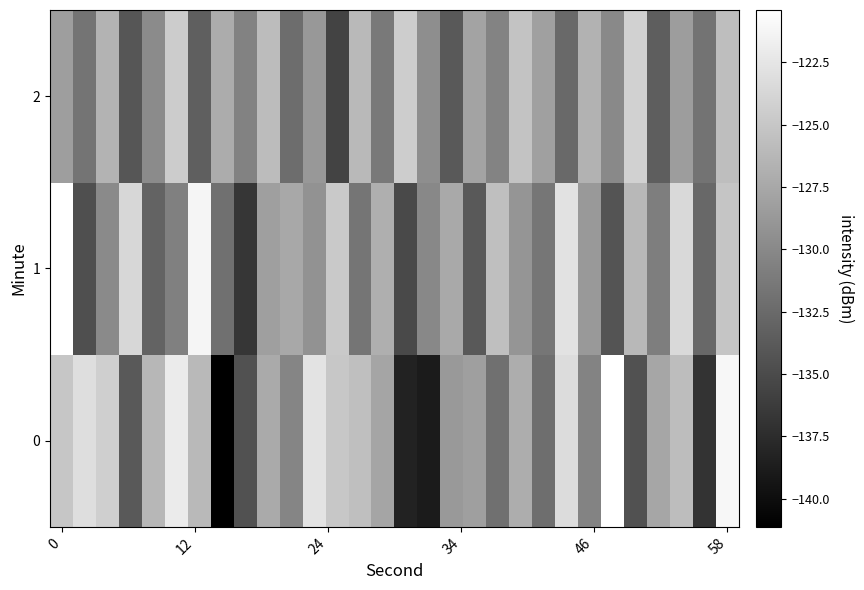

At which category is the sum across all series the highest?

58